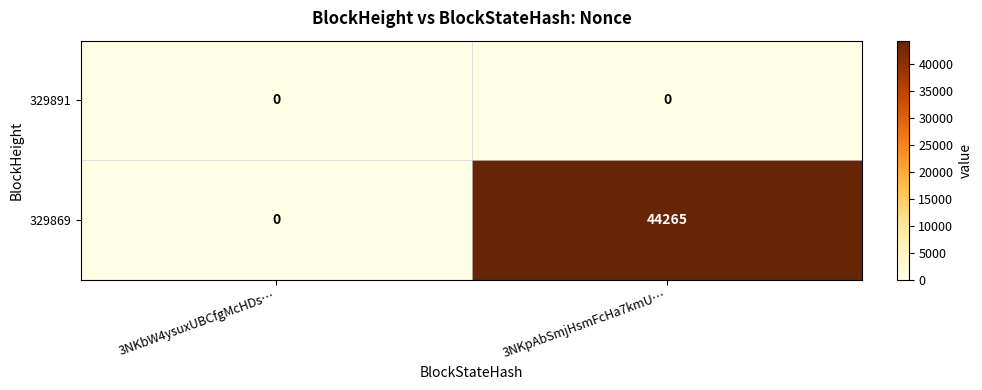

Which series has the largest total across all categories?

329869